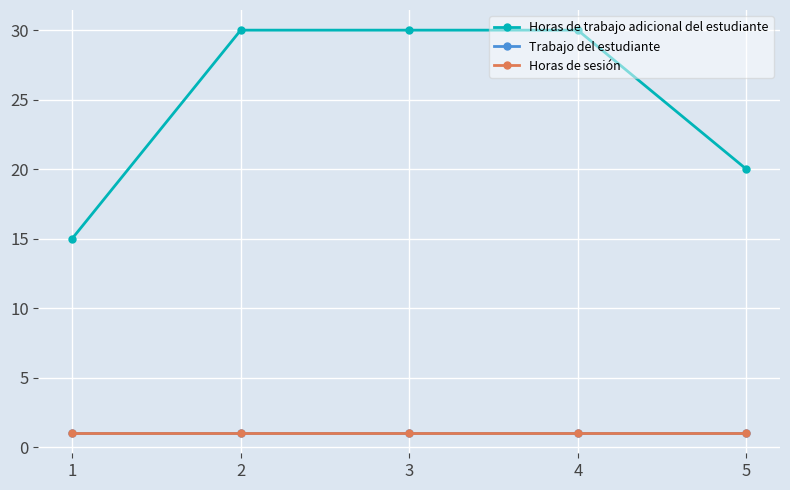

Which category has the highest value across all series?

2